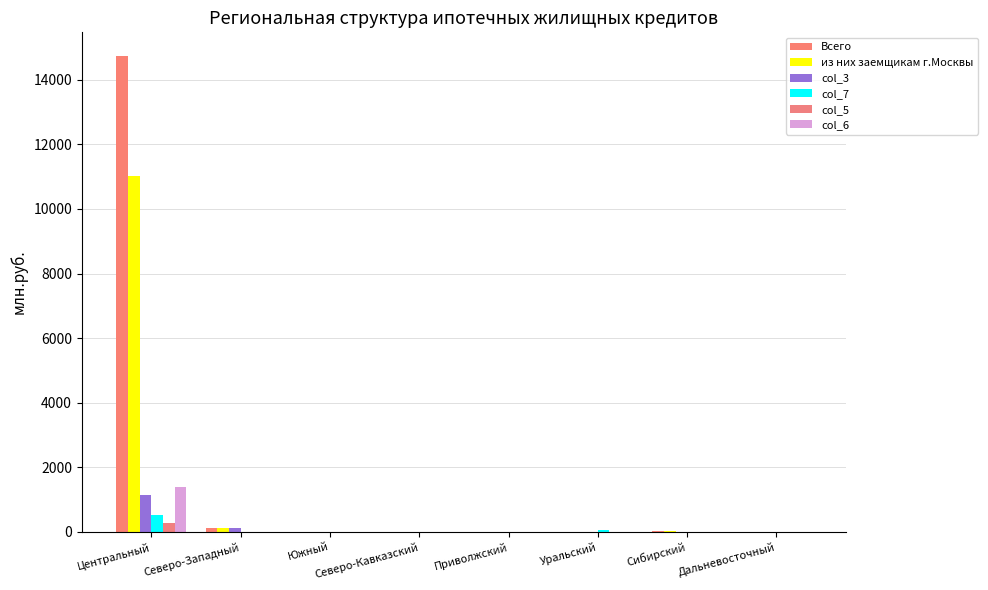

How many distinct data groups are displayed?

6